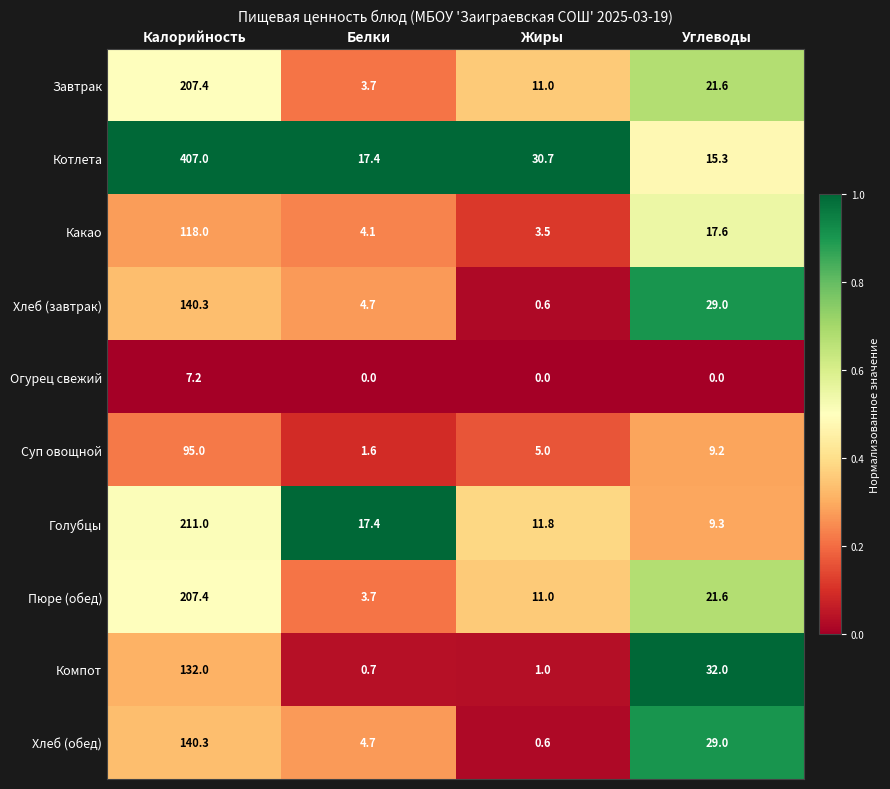

Which series has the widest spread of values?

Котлета